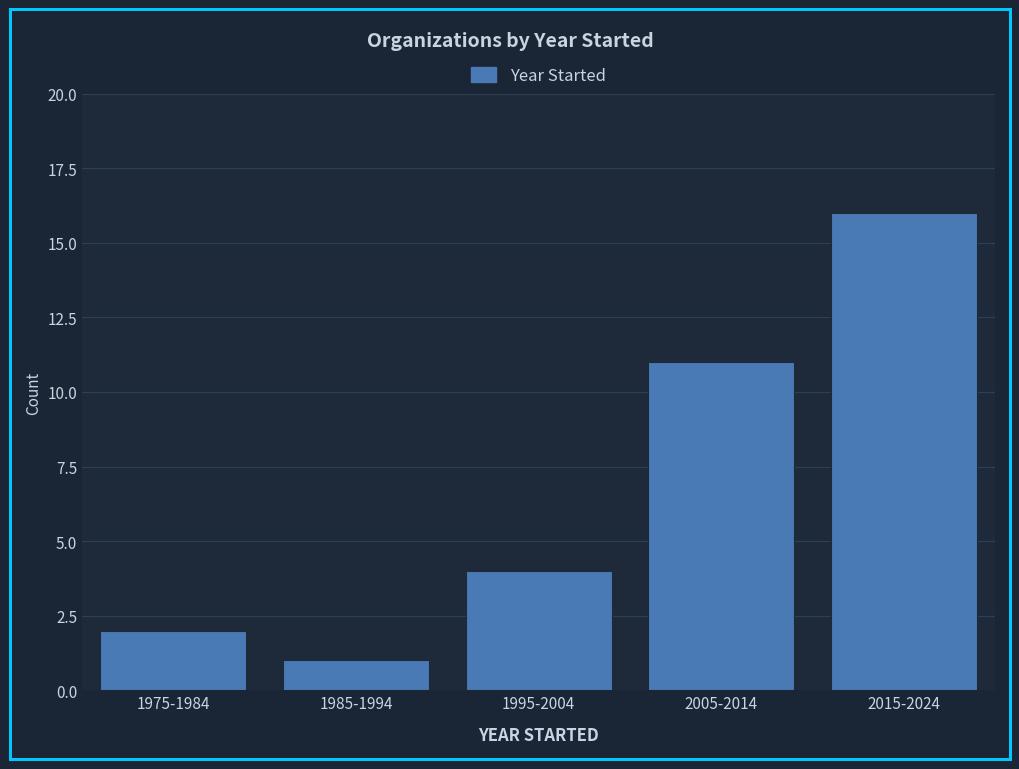

Reading left to right, transcribe all the data shown in this chart.

1975-1984=2	1985-1994=1	1995-2004=4	2005-2014=11	2015-2024=16